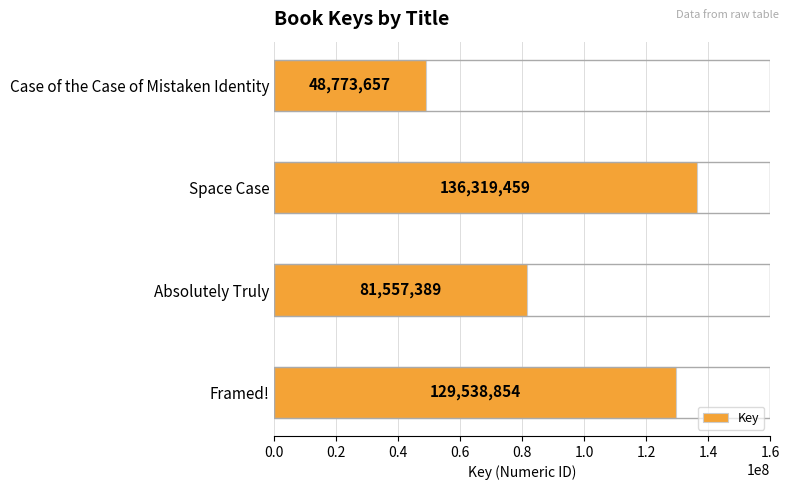

At which label is the value closest to 92546558?

Absolutely Truly